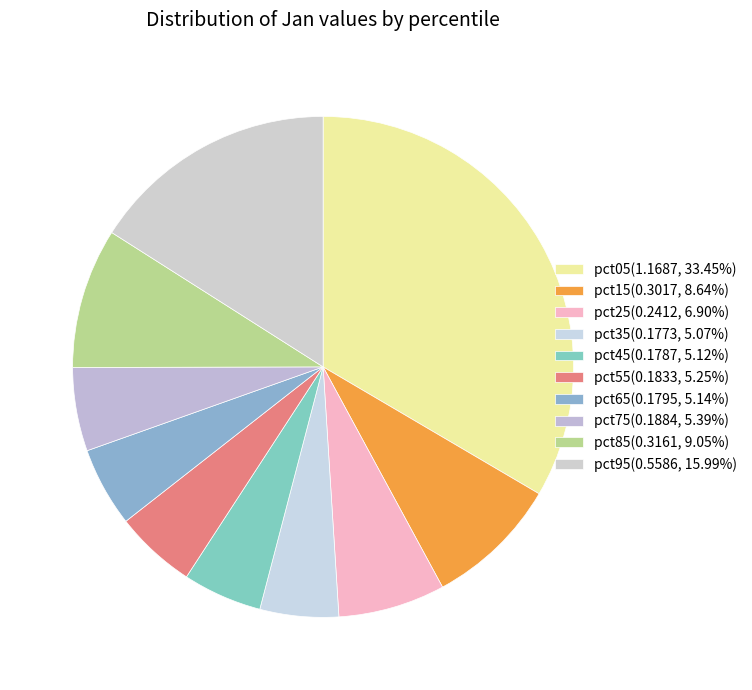

What is the largest slice in the pie chart?

pct05